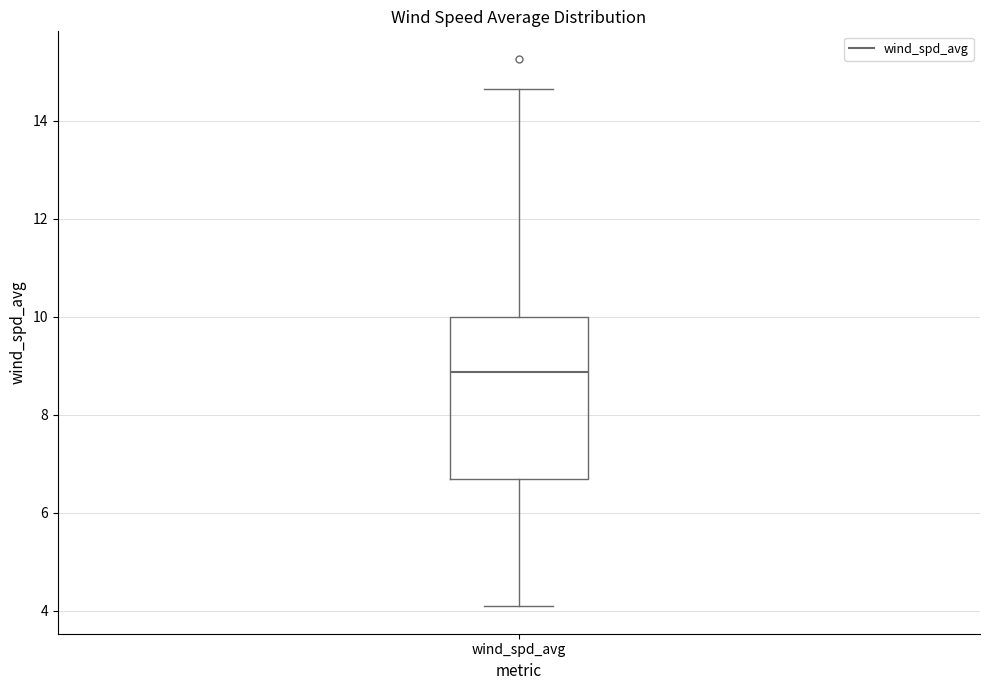

Where is the upper edge of the box for wind_spd_avg on the y-axis? The values are not printed on the chart, so give them approximately, as read against the axis.

10.0